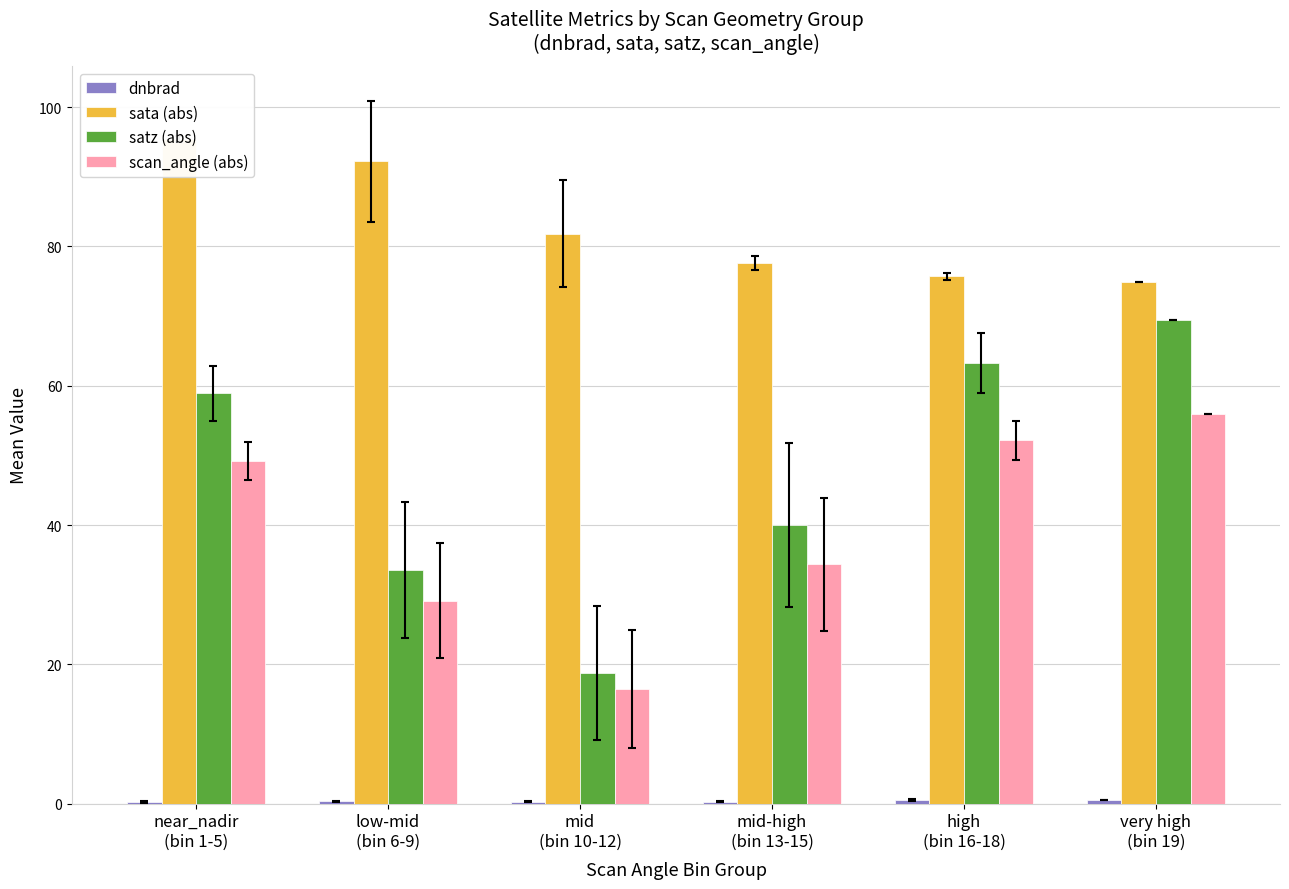

Is it true that dnbrad equals 0.9 at very high
(bin 19)?

False